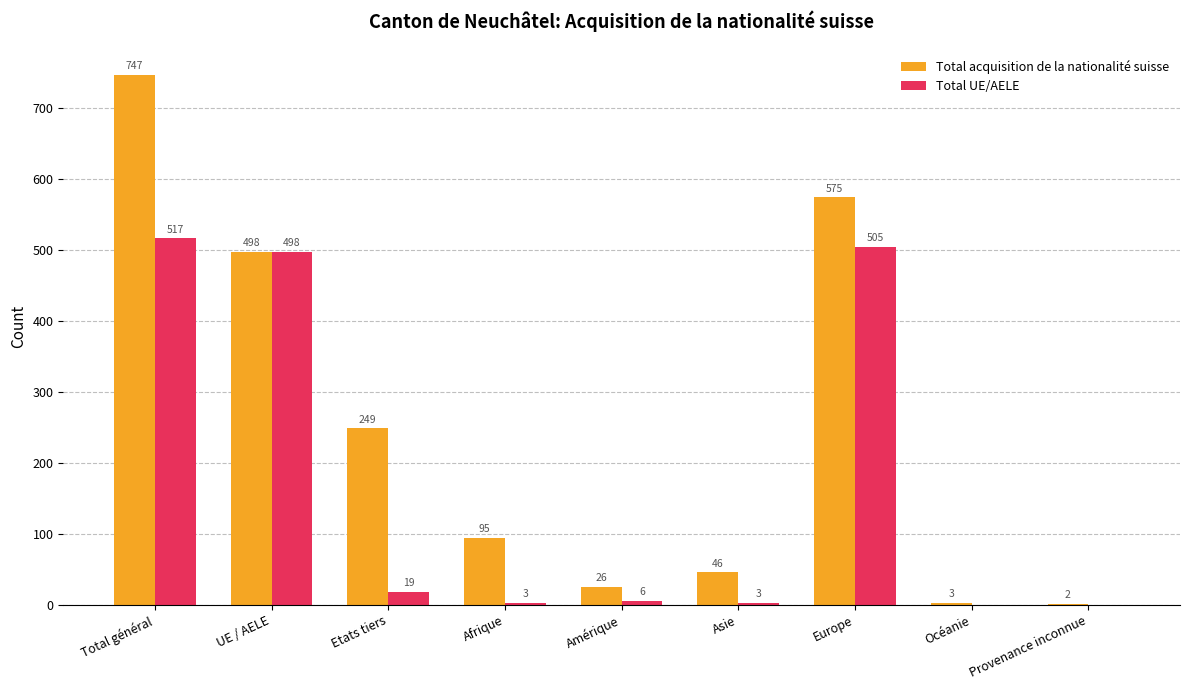

What is the maximum value shown in the chart?

747